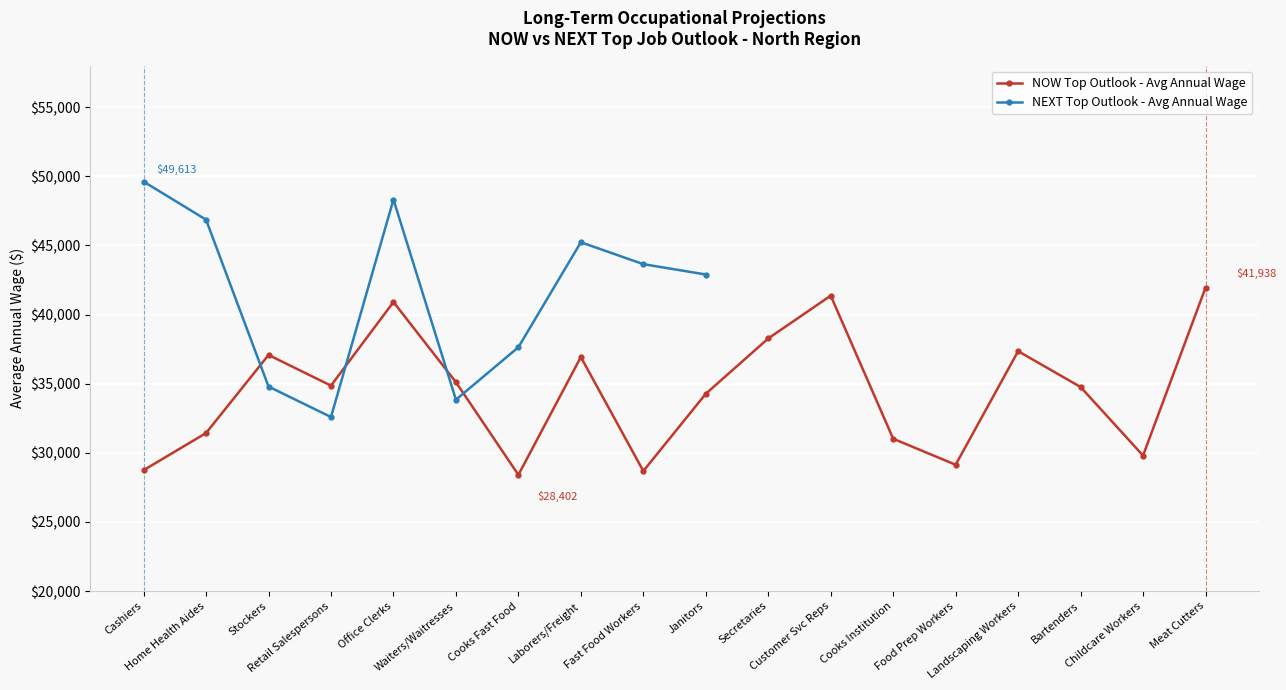

What is the sum of all values?

619987